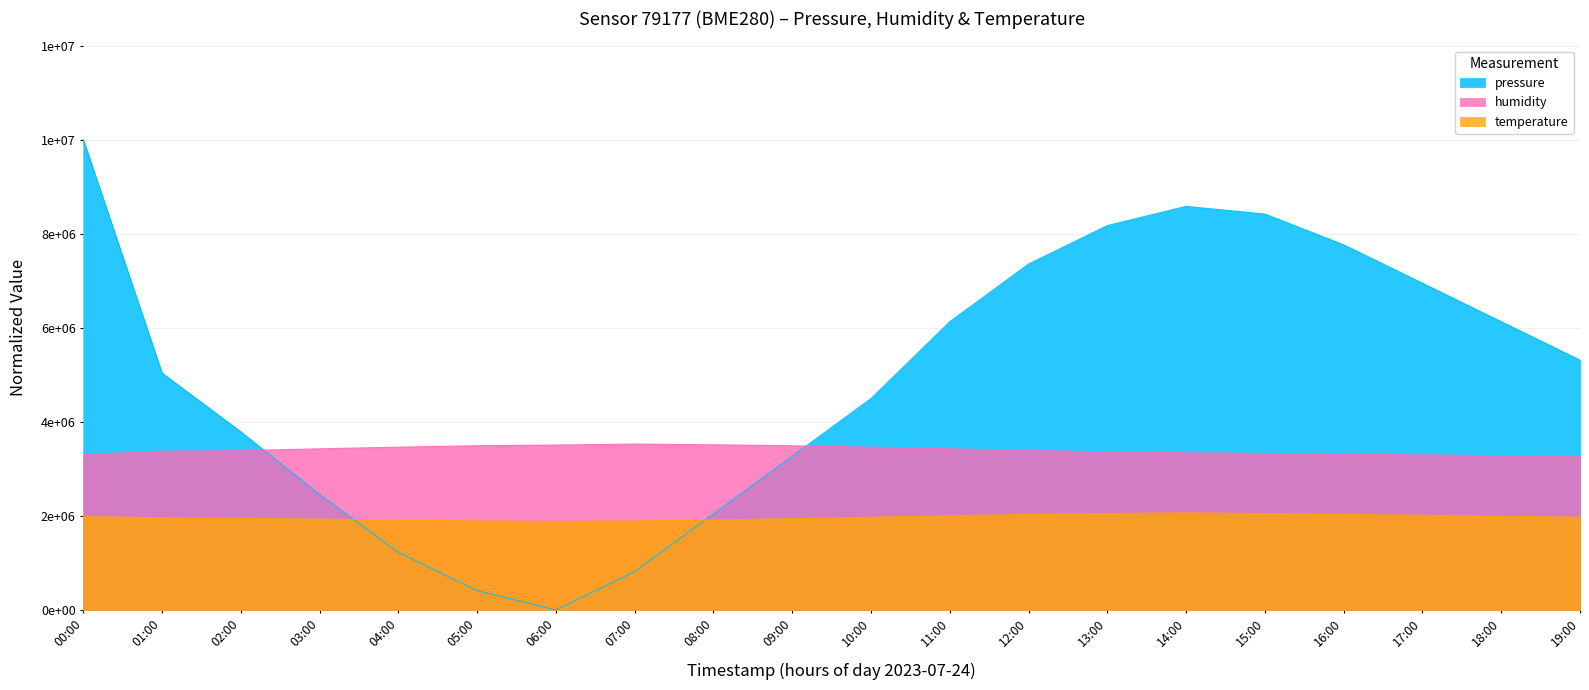

Reading right to left, what are all the values shown in this chart?

pressure: 19:00=5311325.4	18:00=6128452.4	17:00=6945579.3	16:00=7762706.3	15:00=8416407.9	14:00=8579833.3	13:00=8171269.8	12:00=7354142.8	11:00=6128452.4	10:00=4494198.4	09:00=3268507.9	08:00=2042817.5	07:00=817127.0	06:00=0.0	05:00=408563.5	04:00=1225690.5	03:00=2451380.9	02:00=3786566.4	01:00=5035953.6	00:00=10000000.0
humidity: 19:00=3265000.0	18:00=3280000.0	17:00=3295000.0	16:00=3310000.0	15:00=3325000.0	14:00=3340000.0	13:00=3360000.0	12:00=3390000.0	11:00=3425000.0	10:00=3460000.0	09:00=3490000.0	08:00=3510000.0	07:00=3525000.0	06:00=3505000.0	05:00=3490000.0	04:00=3460000.0	03:00=3425000.0	02:00=3385500.0	01:00=3374500.0	00:00=3299500.0
temperature: 19:00=1970000.0	18:00=1990000.0	17:00=2010000.0	16:00=2030000.0	15:00=2050000.0	14:00=2060000.0	13:00=2050000.0	12:00=2030000.0	11:00=2000000.0	10:00=1970000.0	09:00=1940000.0	08:00=1910000.0	07:00=1890000.0	06:00=1880000.0	05:00=1890000.0	04:00=1910000.0	03:00=1930000.0	02:00=1947000.0	01:00=1960000.0	00:00=1982000.0